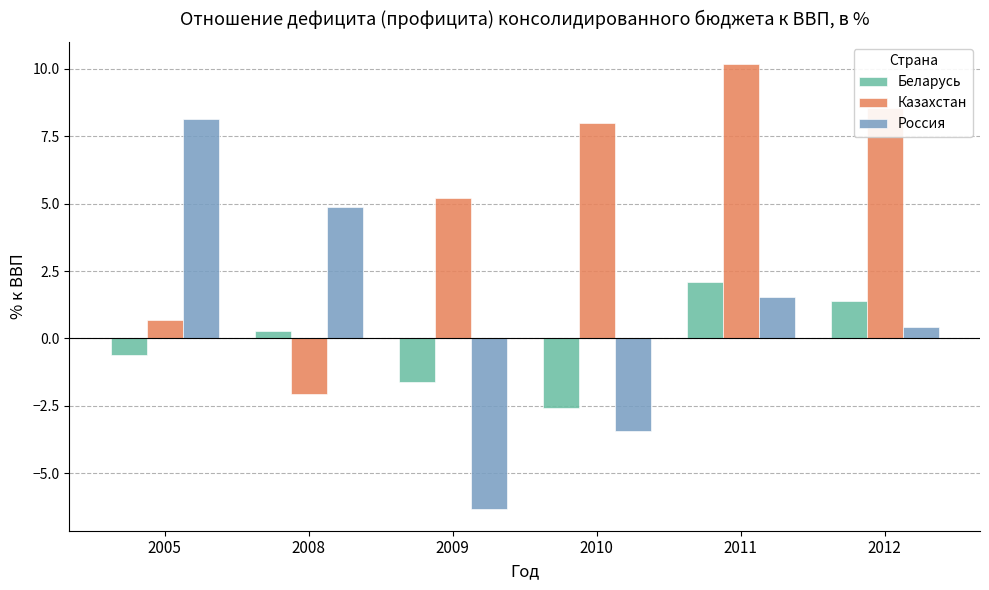

Rank the categories by Казахстан value from lowest to highest.

2008, 2005, 2009, 2010, 2012, 2011